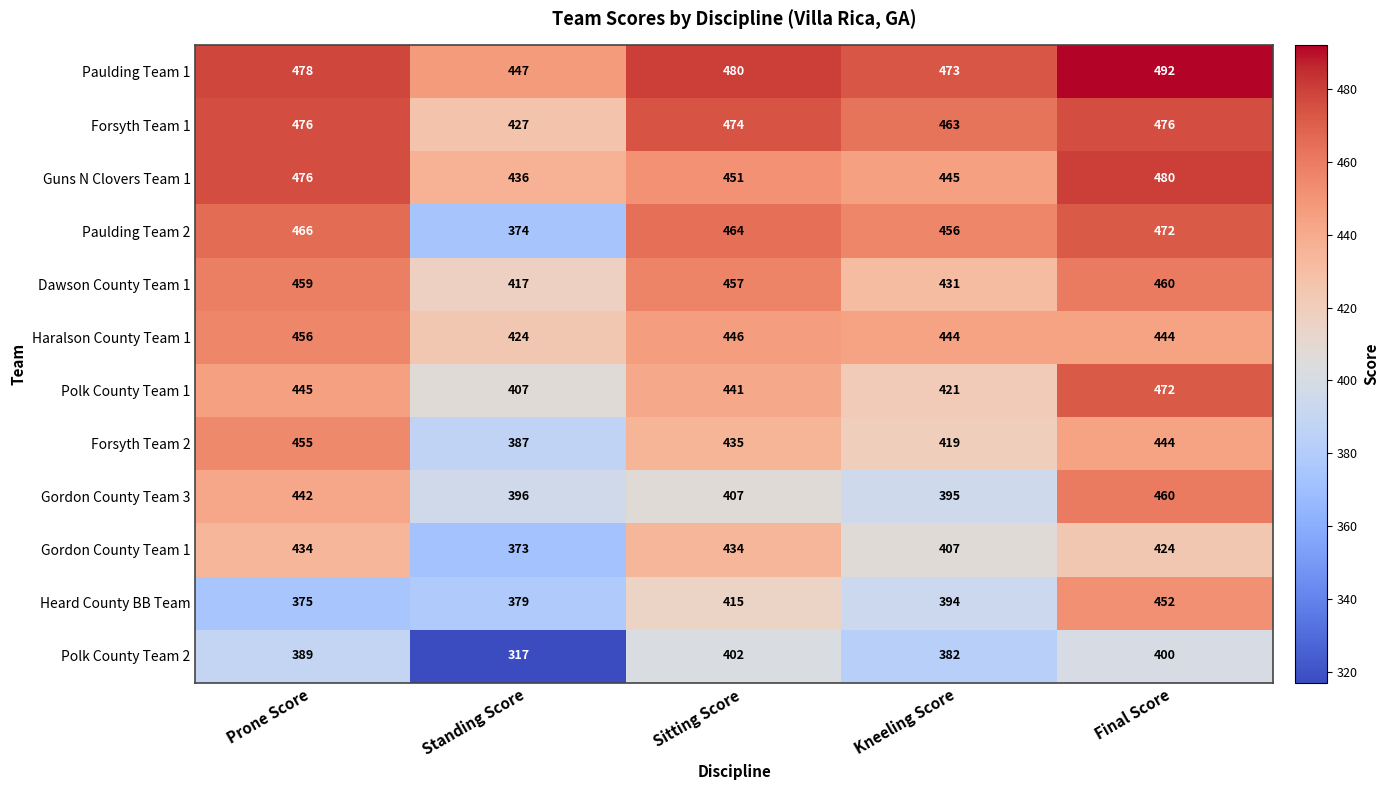

What is the greatest value displayed?

492